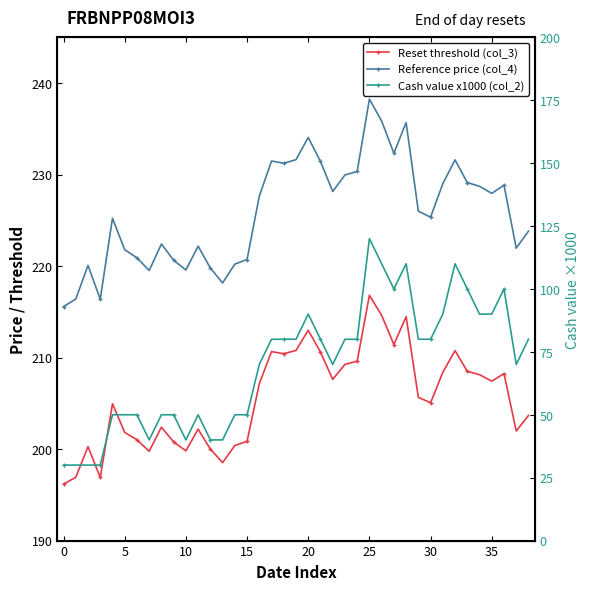

Rank the series by their maximum value, from highest to lowest.

Reference price (col_4), Reset threshold (col_3), Cash value x1000 (col_2)